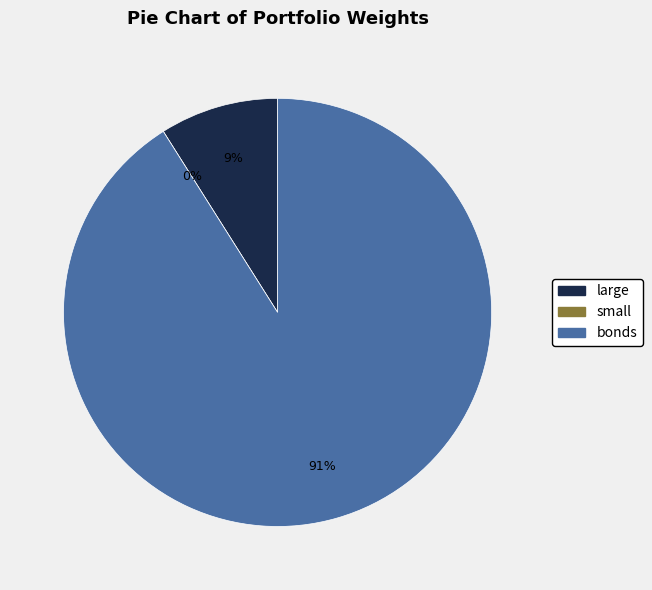

To the nearest percent, what is the average slice percentage?

33%